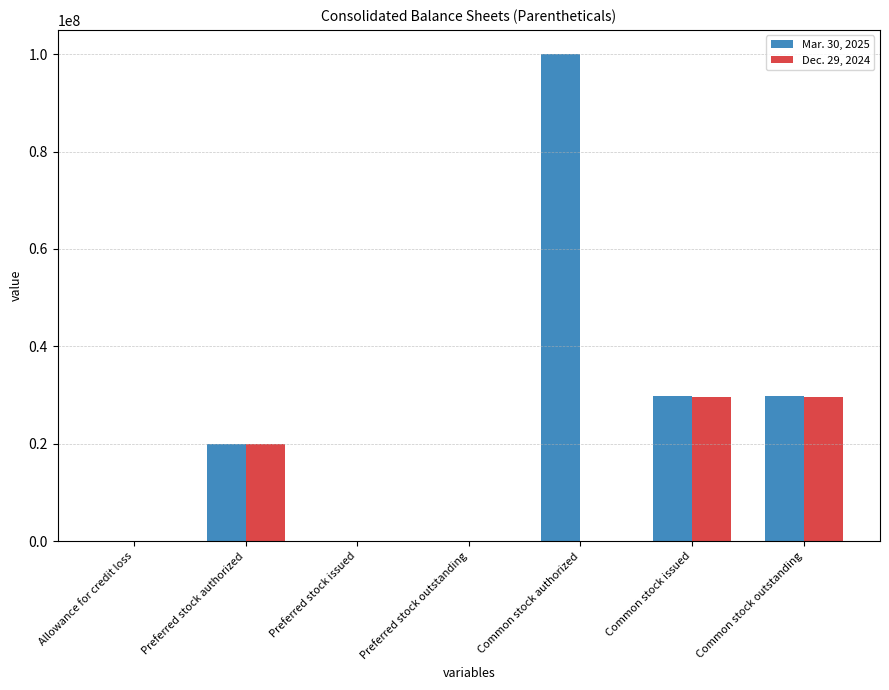

Between Allowance for credit loss and Common stock issued, which series saw the biggest shift?

Mar. 30, 2025